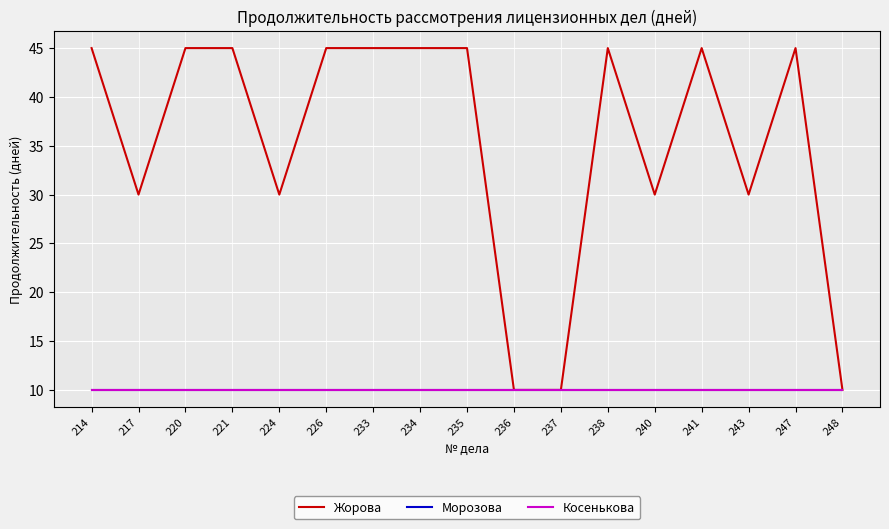

Reading left to right, list all the values displayed in this chart.

Жорова: 45	30	45	45	30	45	45	45	45	10	10	45	30	45	30	45	10
Морозова: 10	10	10	10	10	10	10	10	10	10	10	10	10	10	10	10	10
Косенькова: 10	10	10	10	10	10	10	10	10	10	10	10	10	10	10	10	10